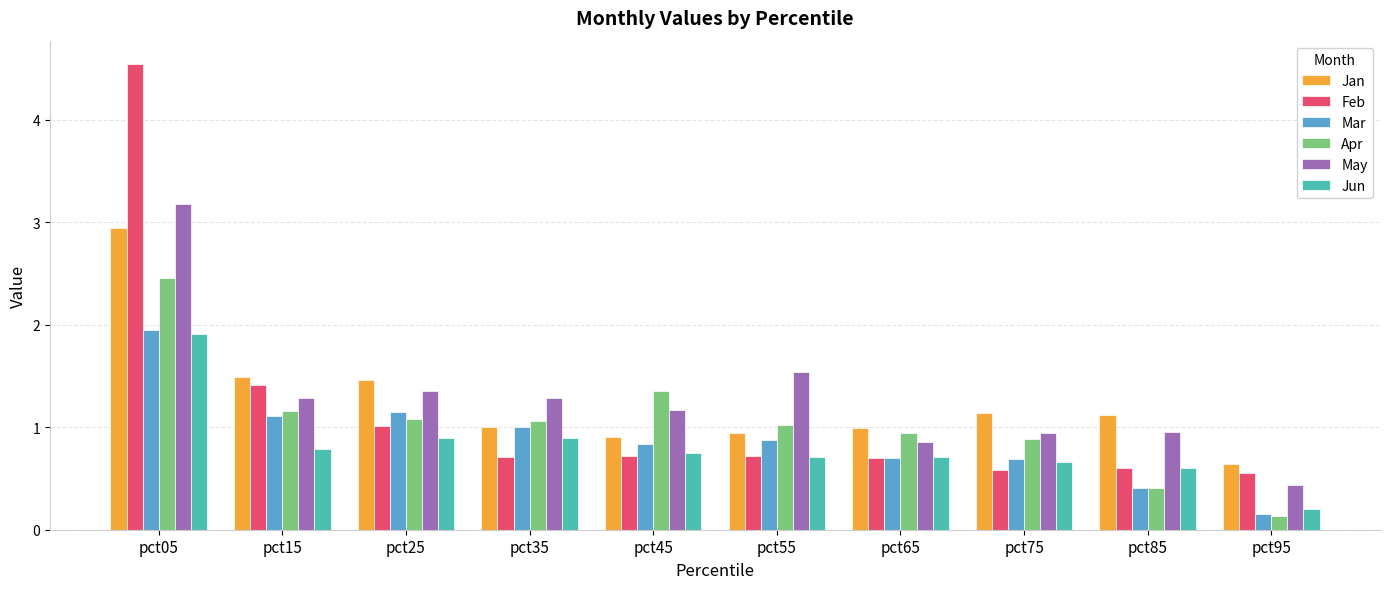

At which label does May reach its minimum?

pct95